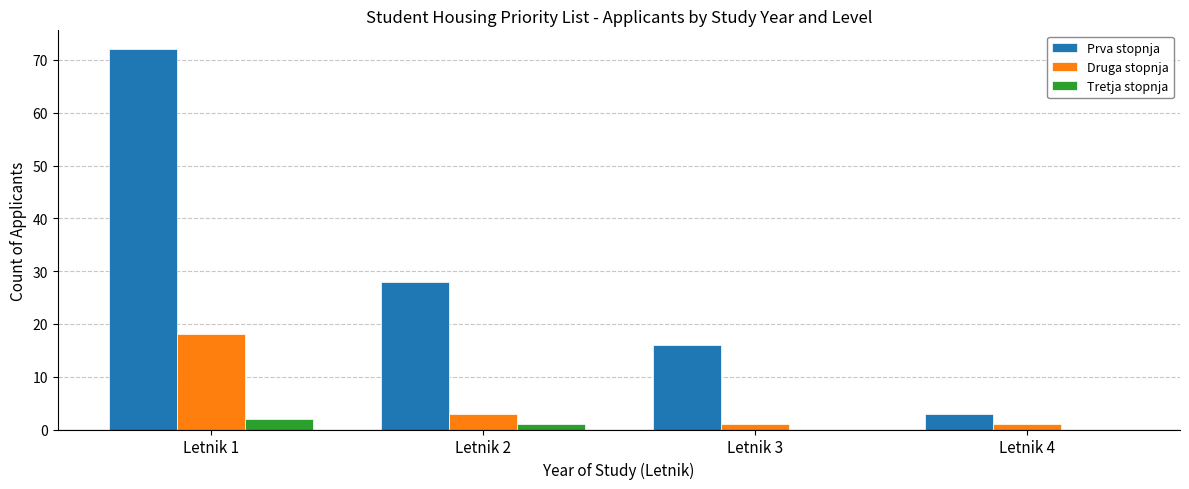

Reading left to right, extract all data points from this chart.

Prva stopnja: Letnik 1=72	Letnik 2=28	Letnik 3=16	Letnik 4=3
Druga stopnja: Letnik 1=18	Letnik 2=3	Letnik 3=1	Letnik 4=1
Tretja stopnja: Letnik 1=2	Letnik 2=1	Letnik 3=0	Letnik 4=0